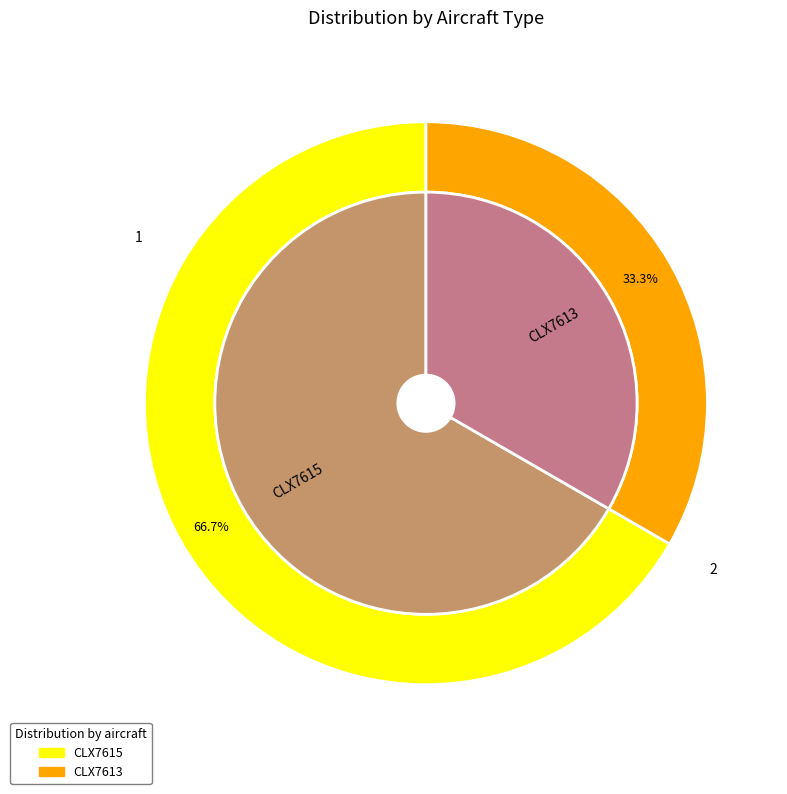

What percentage is NOT represented by CLX7615?

33.3%